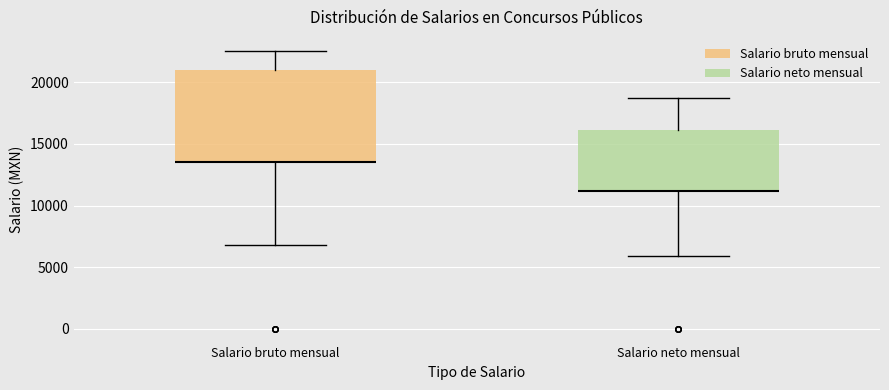

Reading left to right, transcribe this box plot: for each box, give where its median line is, the range the box spans, and where its two whiskers end, as read against the y-axis. The values are not printed on the chart, so give them approximately, as read against the axis.

Salario bruto mensual: median 13500 (drawn on the box's lower edge), box 13500 to 21000, whiskers 7000 to 22500
Salario neto mensual: median 11000 (drawn on the box's lower edge), box 11000 to 16000, whiskers 6000 to 18500